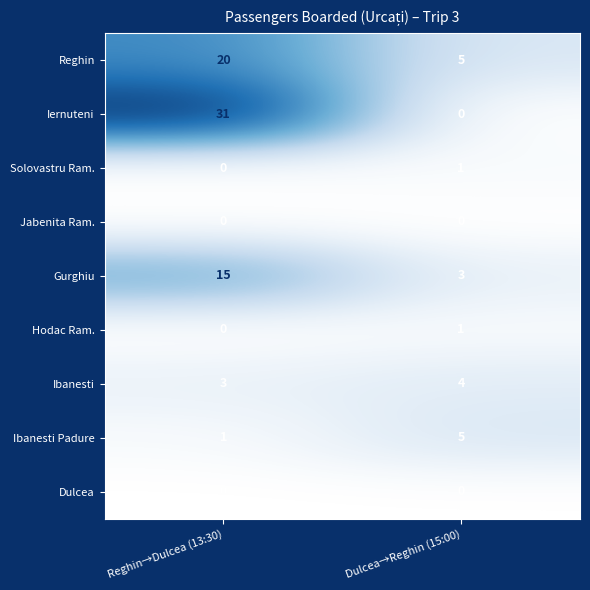

What value does the Ibanesti series have at Reghin→Dulcea (13:30)?

3